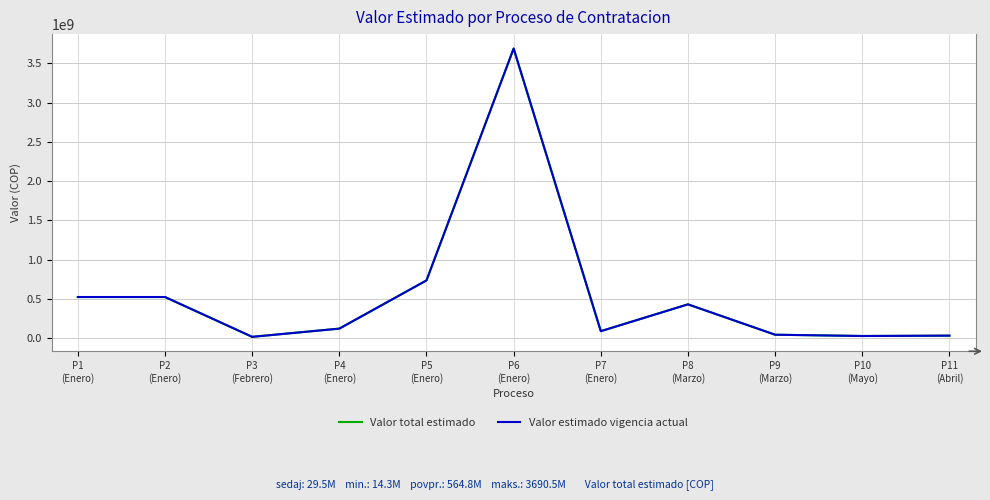

What is the maximum value shown in the chart?

3690531746